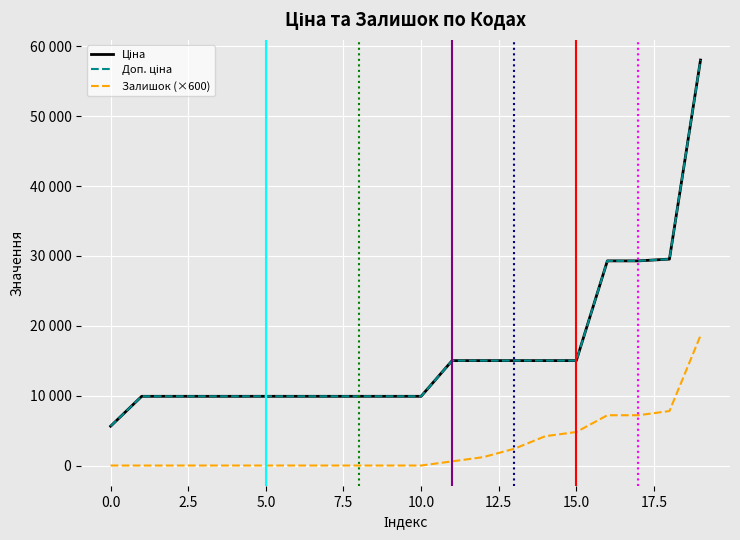

True or false: Залишок (×600) has more than 2 interior local peaks.

False